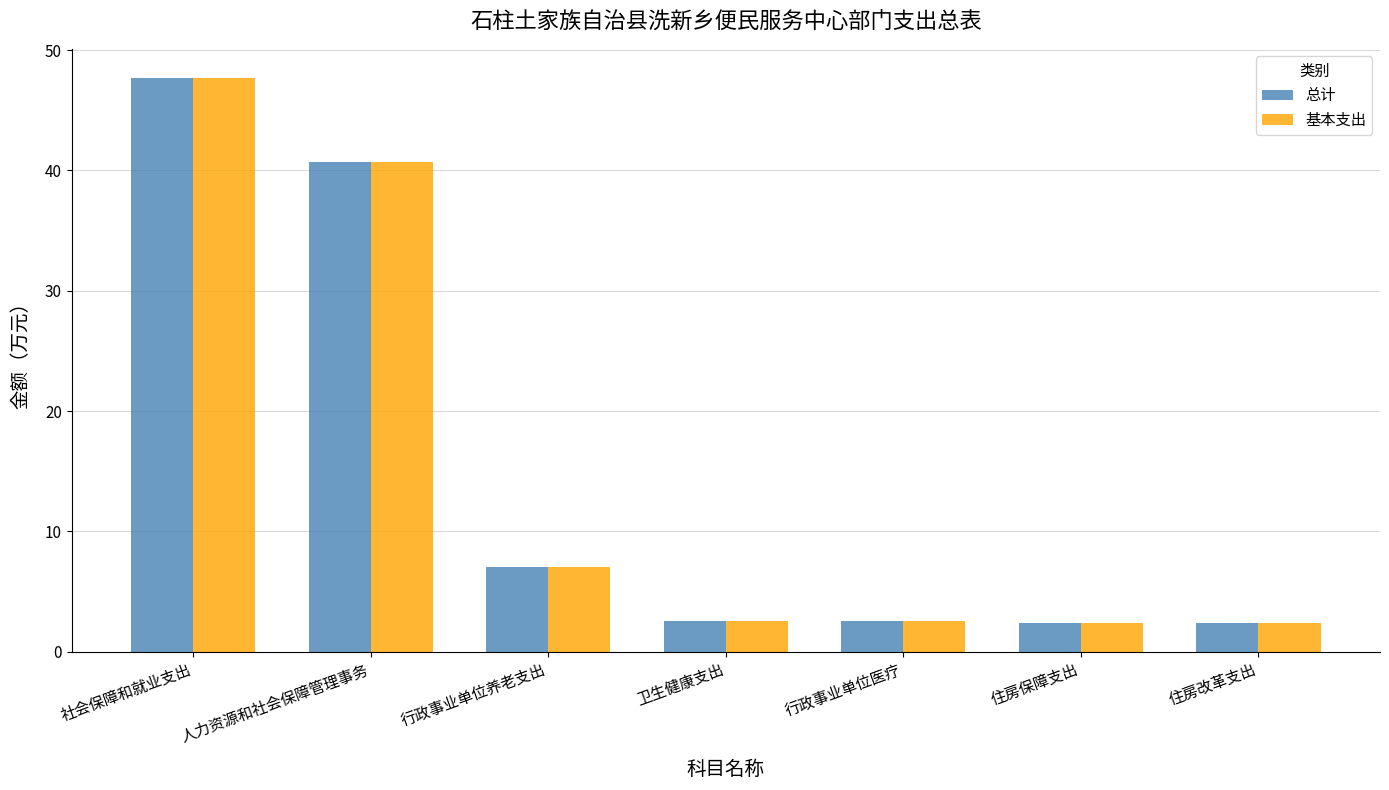

What are all the series names shown in the legend?

总计, 基本支出